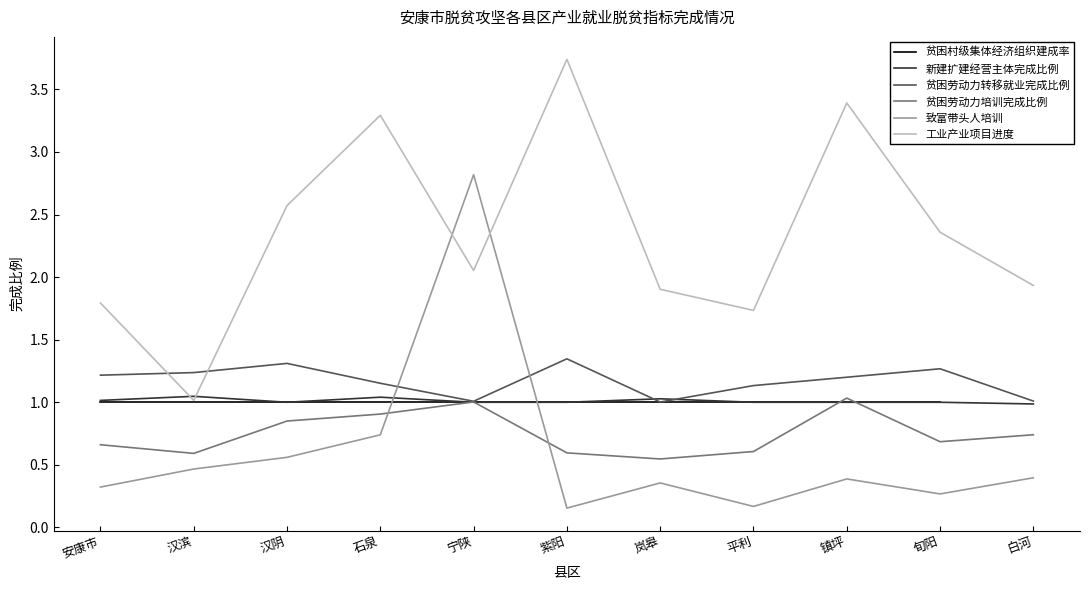

The 致富带头人培训 series shows 0.3 at 汉滨. True or false?

False